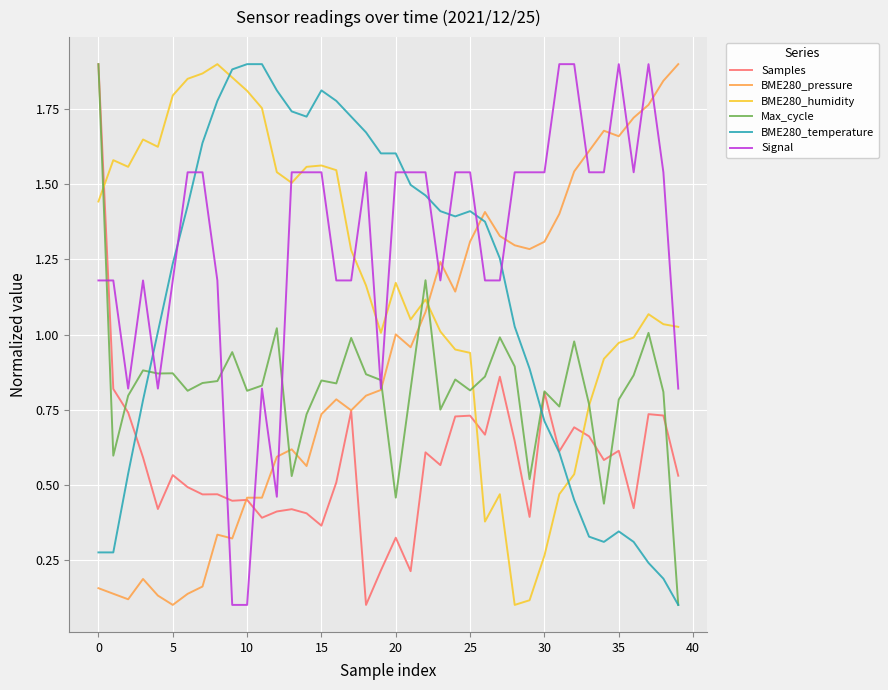

How many lines are shown in the chart?

6